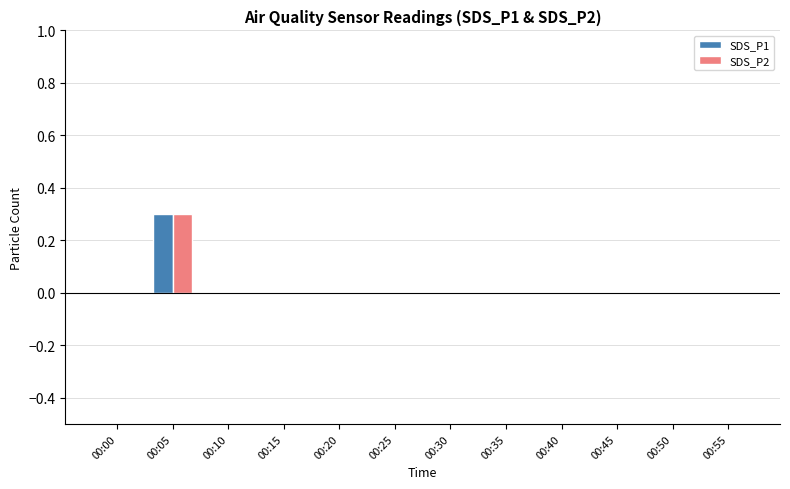

Reading right to left, transcribe all the data shown in this chart.

SDS_P1: 00:55=0.0	00:50=0.0	00:45=0.0	00:40=0.0	00:35=0.0	00:30=0.0	00:25=0.0	00:20=0.0	00:15=0.0	00:10=0.0	00:05=0.3	00:00=0.0
SDS_P2: 00:55=0.0	00:50=0.0	00:45=0.0	00:40=0.0	00:35=0.0	00:30=0.0	00:25=0.0	00:20=0.0	00:15=0.0	00:10=0.0	00:05=0.3	00:00=0.0